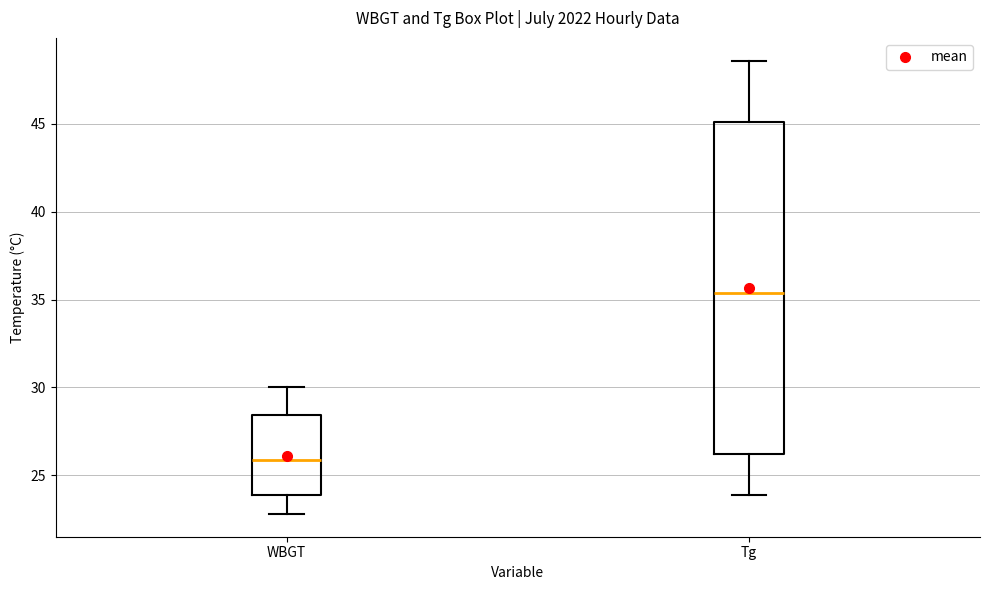

Reading left to right, read every box against the y-axis: the position of its median line, the range the box covers, and the ends of its whiskers. The values are not printed on the chart, so give them approximately, as read against the axis.

WBGT: median 26.0, box 24.0 to 28.5, whiskers 23.0 to 30.0
Tg: median 35.5, box 26.0 to 45.0, whiskers 24.0 to 48.5